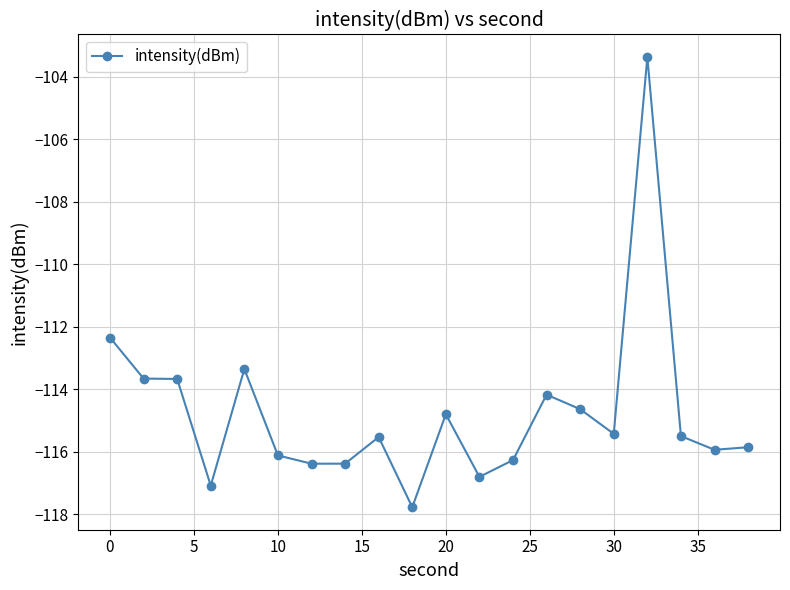

True or false: the data has more than 0 interior local peaks.

True